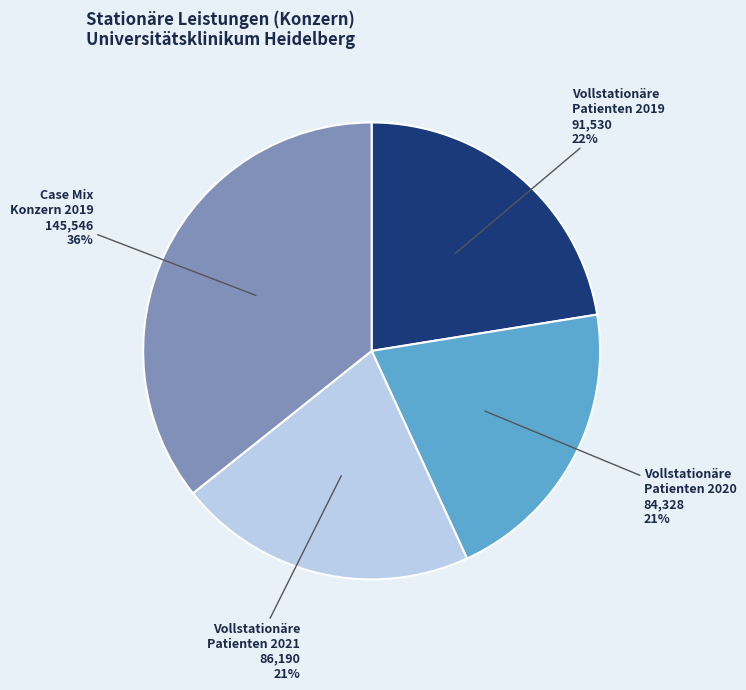

Does any single category account for the majority?

No